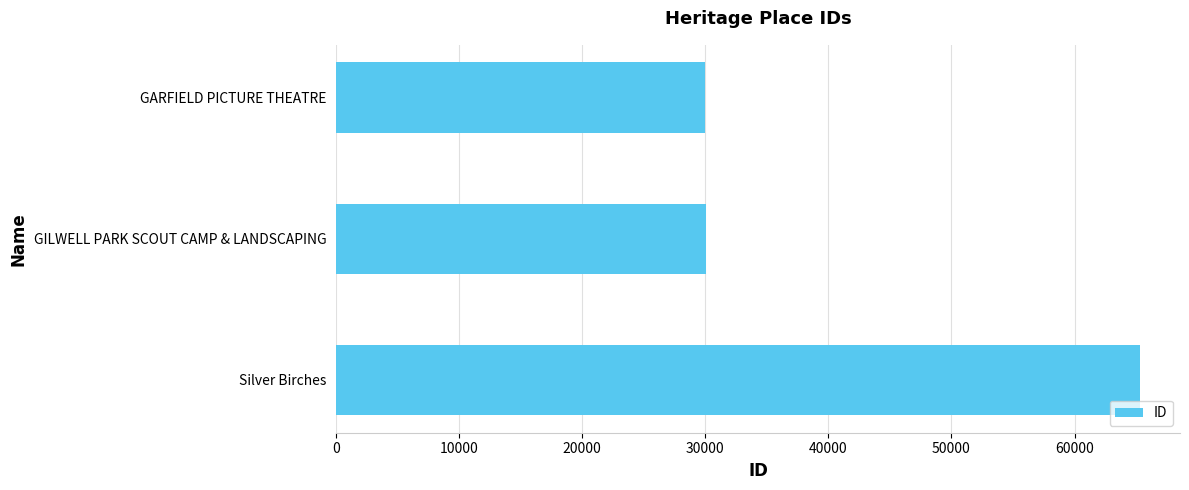

Is it true that the value at GILWELL PARK SCOUT CAMP & LANDSCAPING is 53952?

False